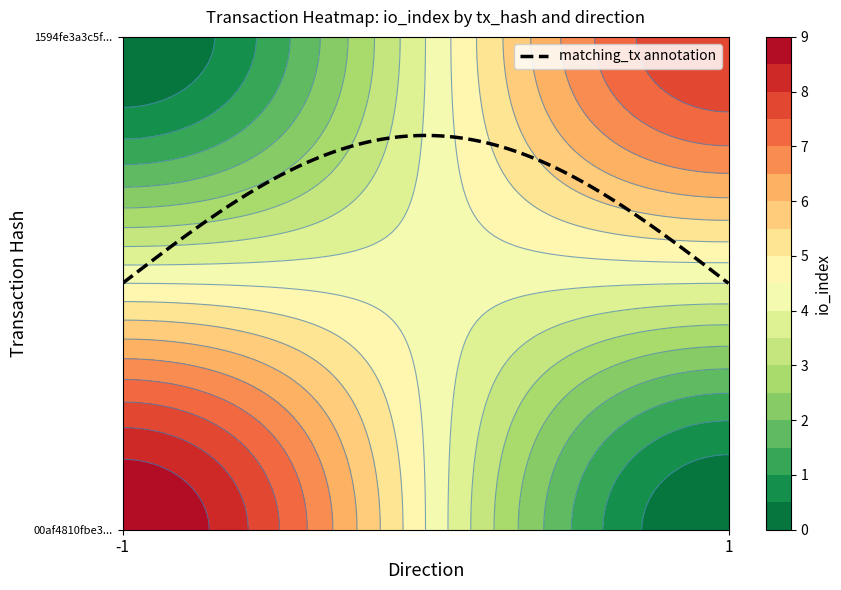

Which has a higher value, io_index or direction?

io_index